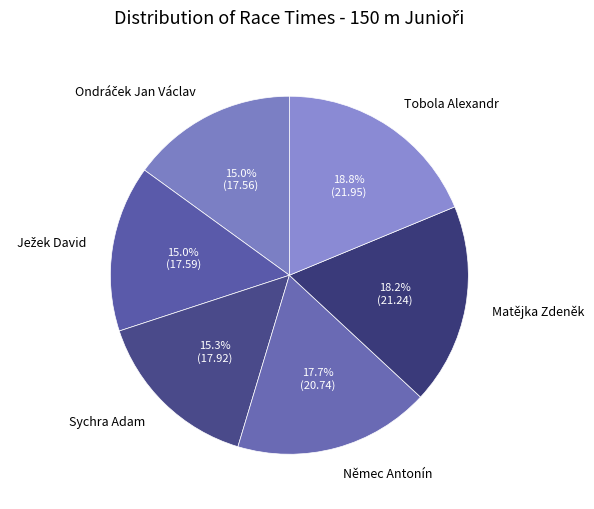

To the nearest percent, what percentage of the pie is Matějka Zdeněk?

18%